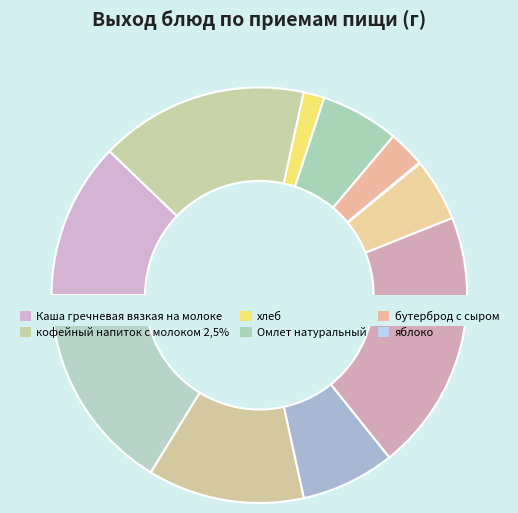

To the nearest percent, what portion does Омлет натуральный represent?

6%